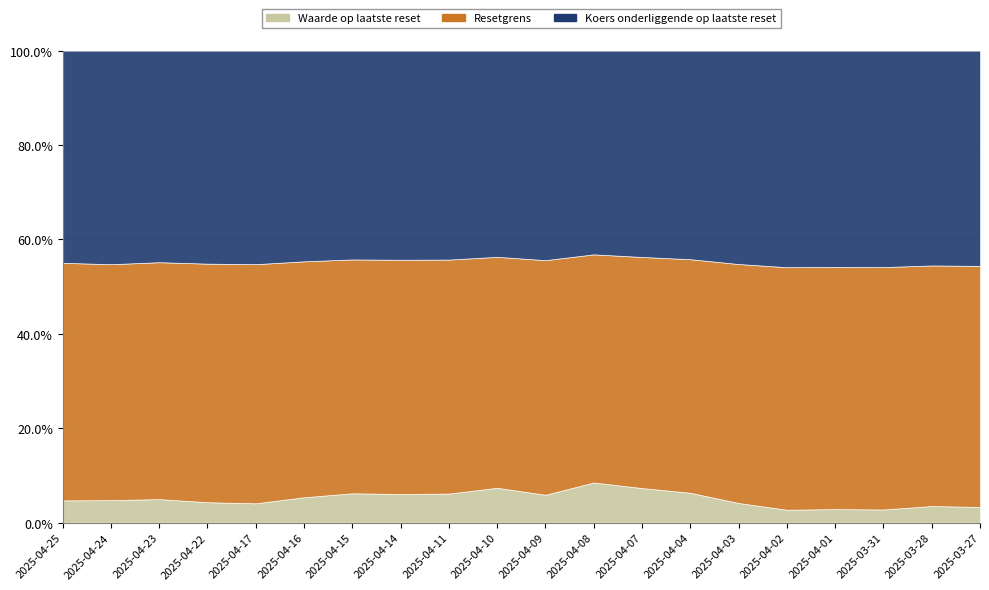

Which category has the lowest value across all series?

2025-04-02